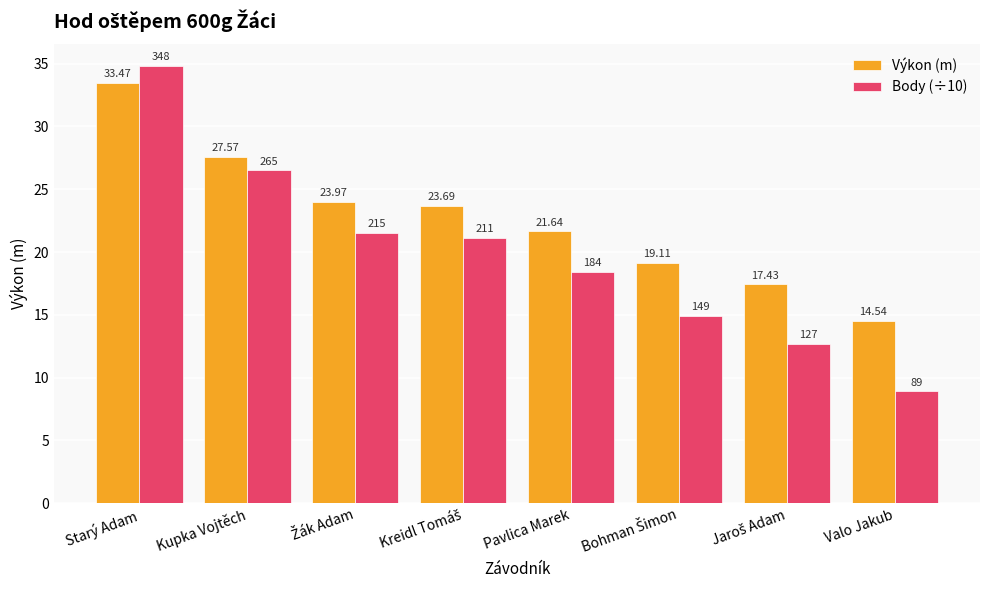

Rank the series by their average value, from lowest to highest.

Body (÷10), Výkon (m)